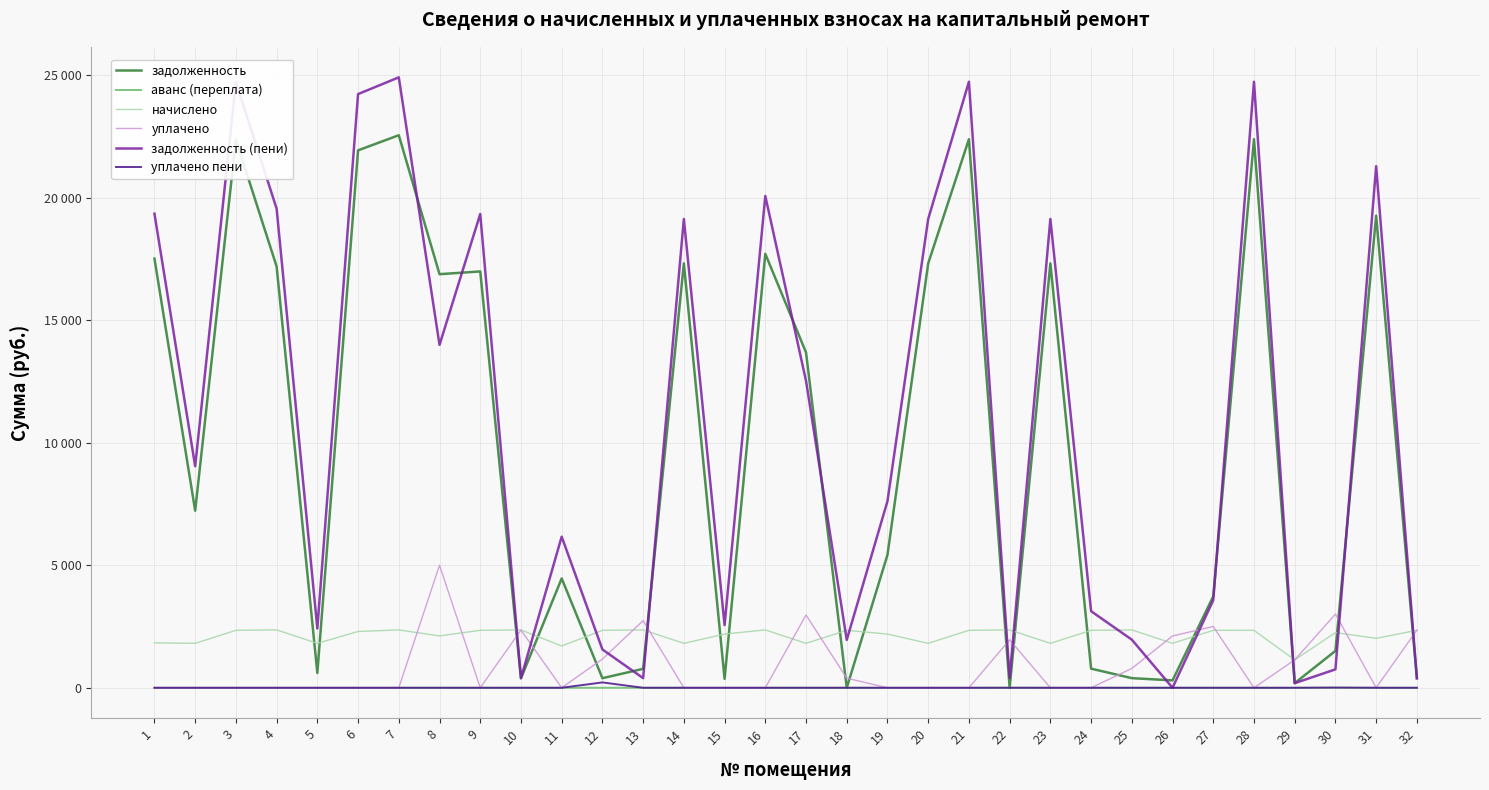

What is the value of the задолженность (пени) point at the 4th from the left?

19548.8